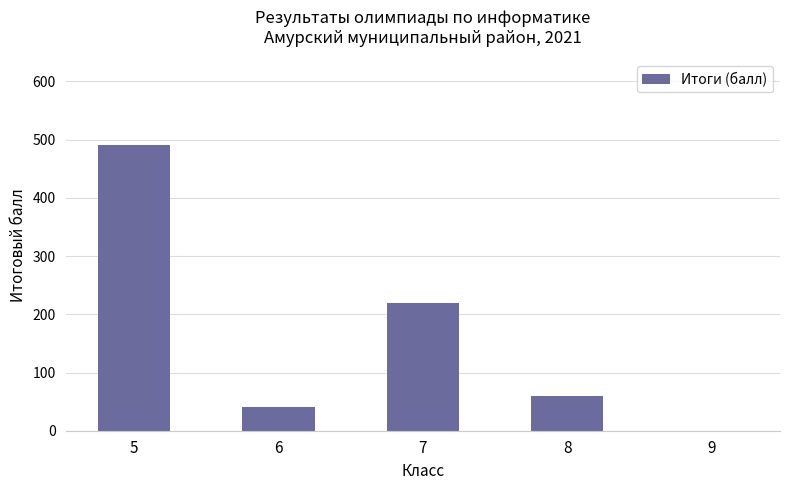

What is the change in value from 7 to 8?

-160